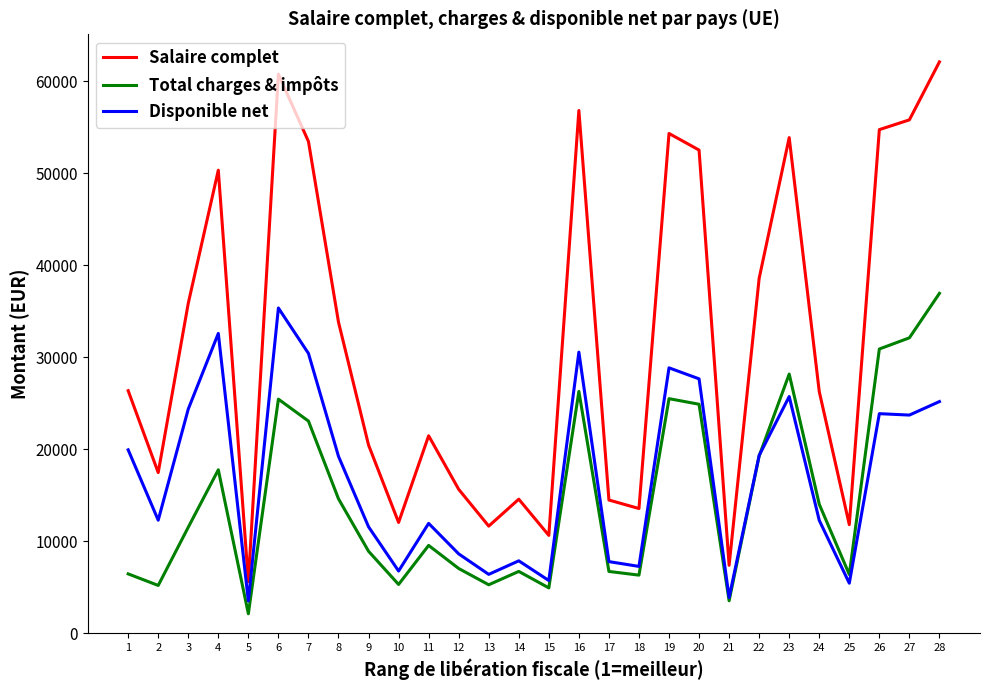

The value of Total charges & impôts at 2 is 5175.4. True or false?

True